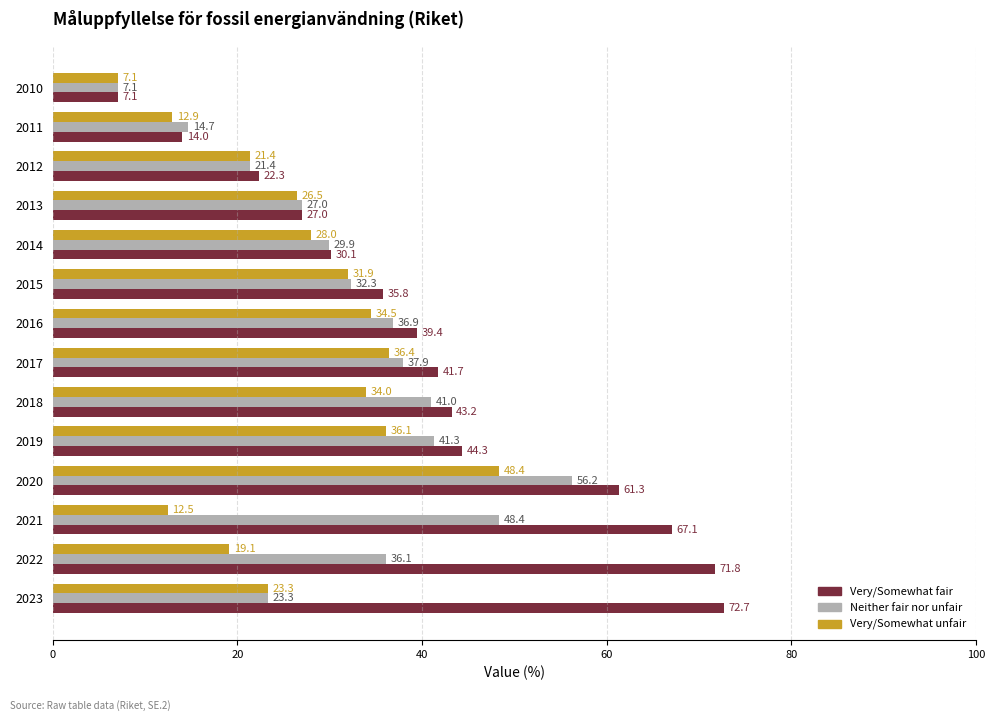

What is the maximum value for Very/Somewhat unfair?

48.4